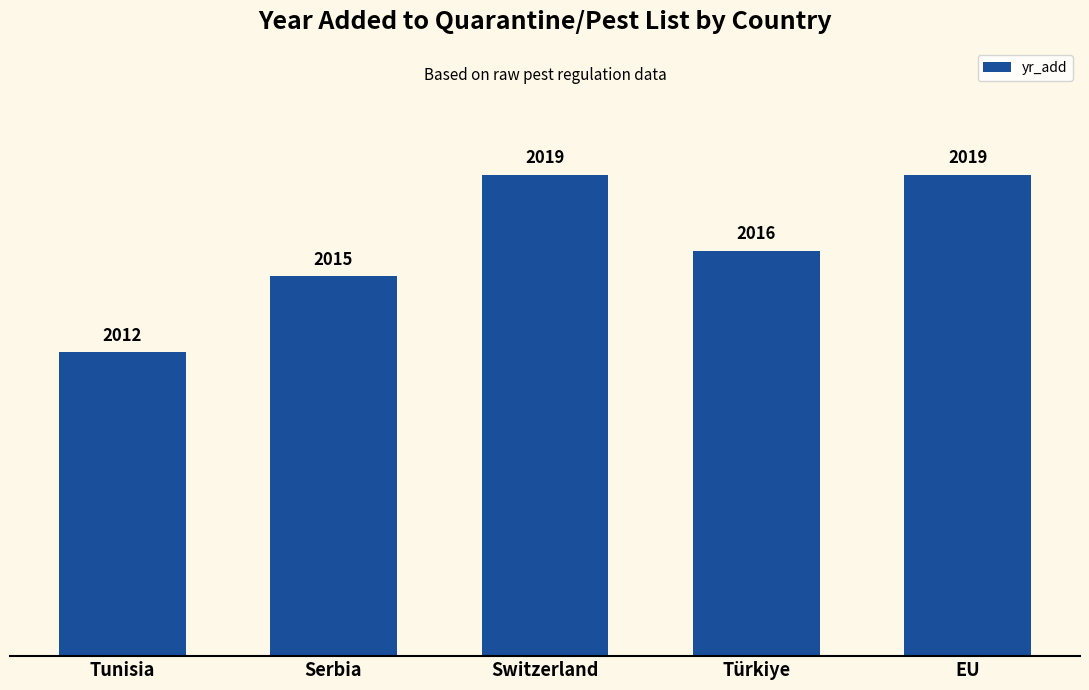

Count the number of data series in this chart.

1